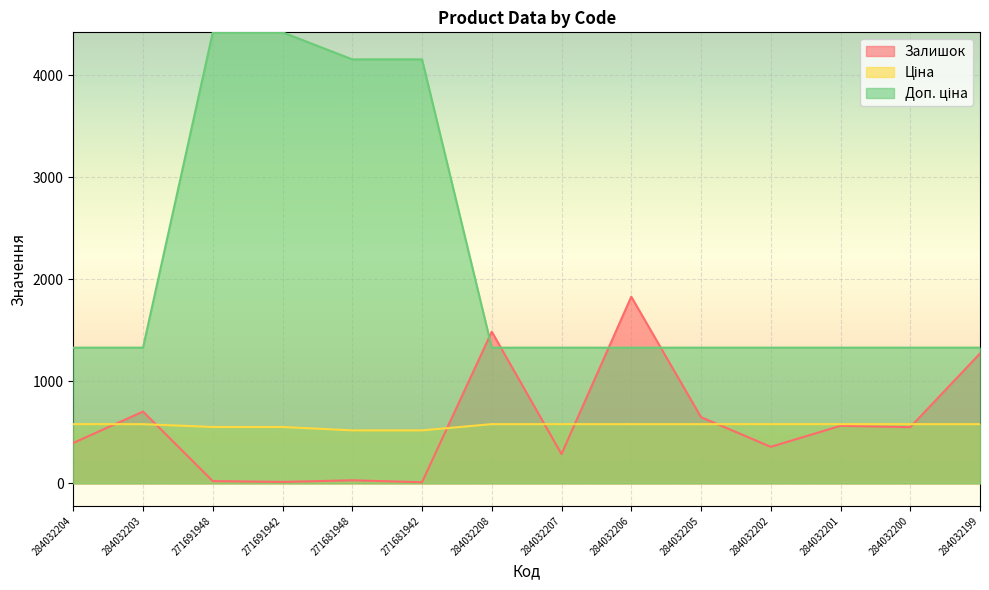

Reading right to left, extract all data points from this chart.

Залишок: 284032199=1273.0	284032200=551.0	284032201=564.0	284032202=358.0	284032205=649.0	284032206=1830.0	284032207=287.0	284032208=1487.0	271681942=11.0	271681948=30.0	271691942=14.0	271691948=22.0	284032203=704.0	284032204=396.0
Ціна: 284032199=580.4	284032200=580.4	284032201=580.4	284032202=580.4	284032205=580.4	284032206=580.4	284032207=580.4	284032208=580.4	271681942=519.5	271681948=519.5	271691942=552.7	271691948=552.7	284032203=580.4	284032204=580.4
Доп. ціна: 284032199=1330.3	284032200=1330.3	284032201=1330.3	284032202=1330.3	284032205=1330.3	284032206=1330.3	284032207=1330.3	284032208=1330.3	271681942=4156.3	271681948=4156.3	271691942=4421.4	271691948=4421.4	284032203=1330.3	284032204=1330.3